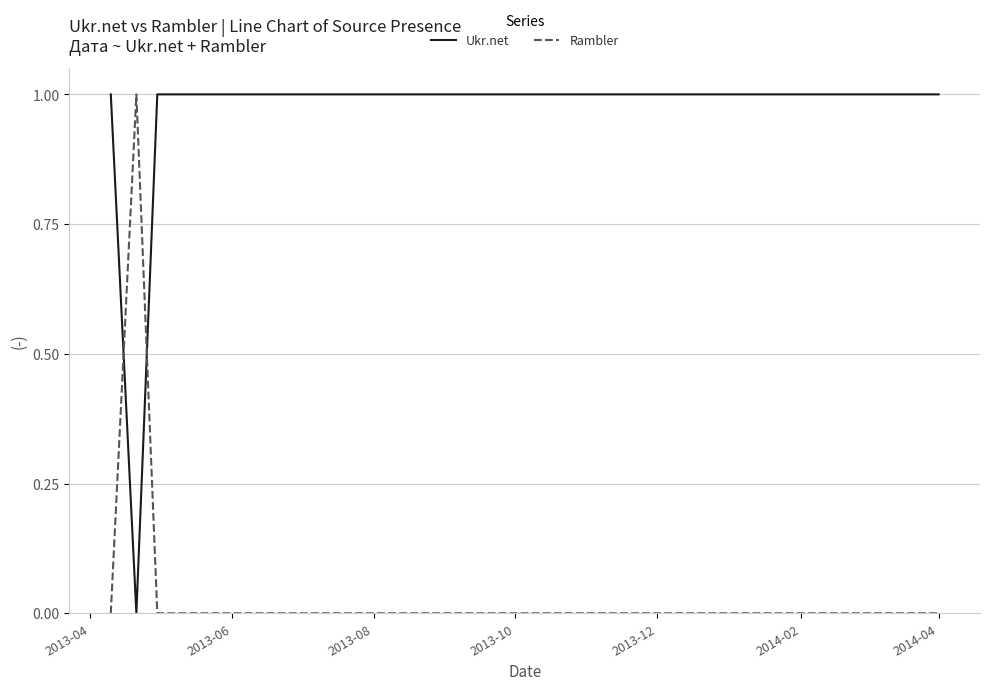

Which series ends up on top after the final intersection of Rambler and Ukr.net?

Ukr.net